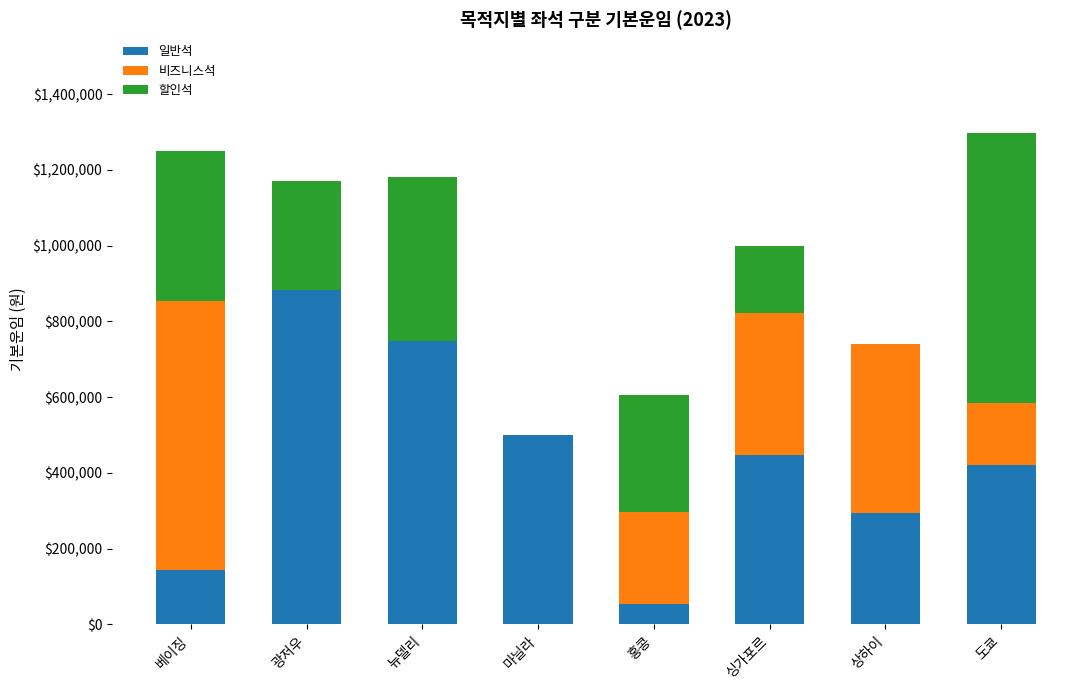

Reading left to right, list the values for the 일반석 series.

베이징=143000	광저우=882000	뉴델리=749000	마닐라=499000	홍콩=54000	싱가포르=446000	상하이=295000	도쿄=422000